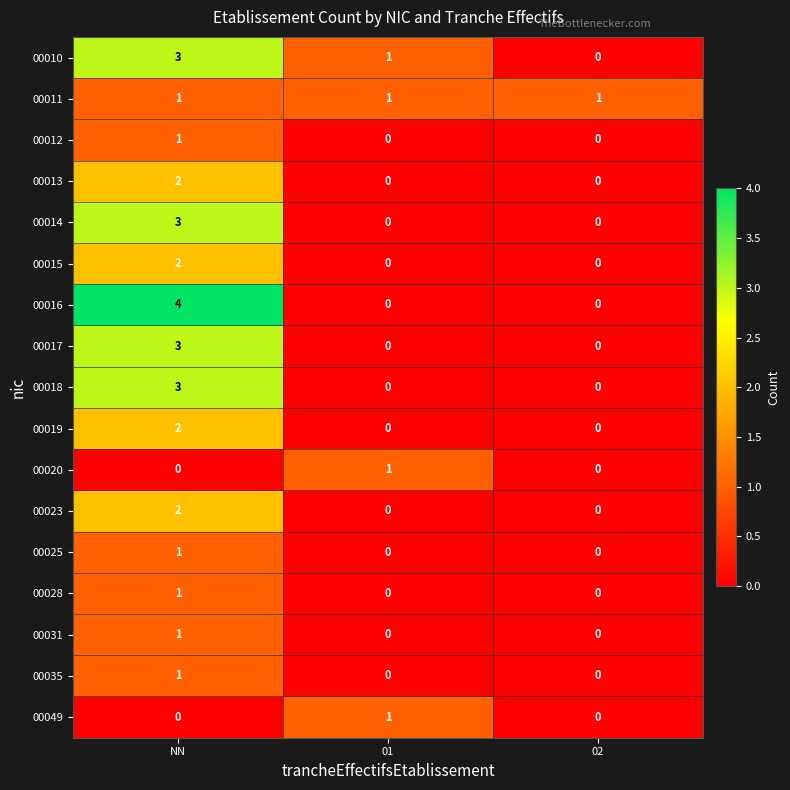

True or false: 00016 has a value of 0 at 02.

True